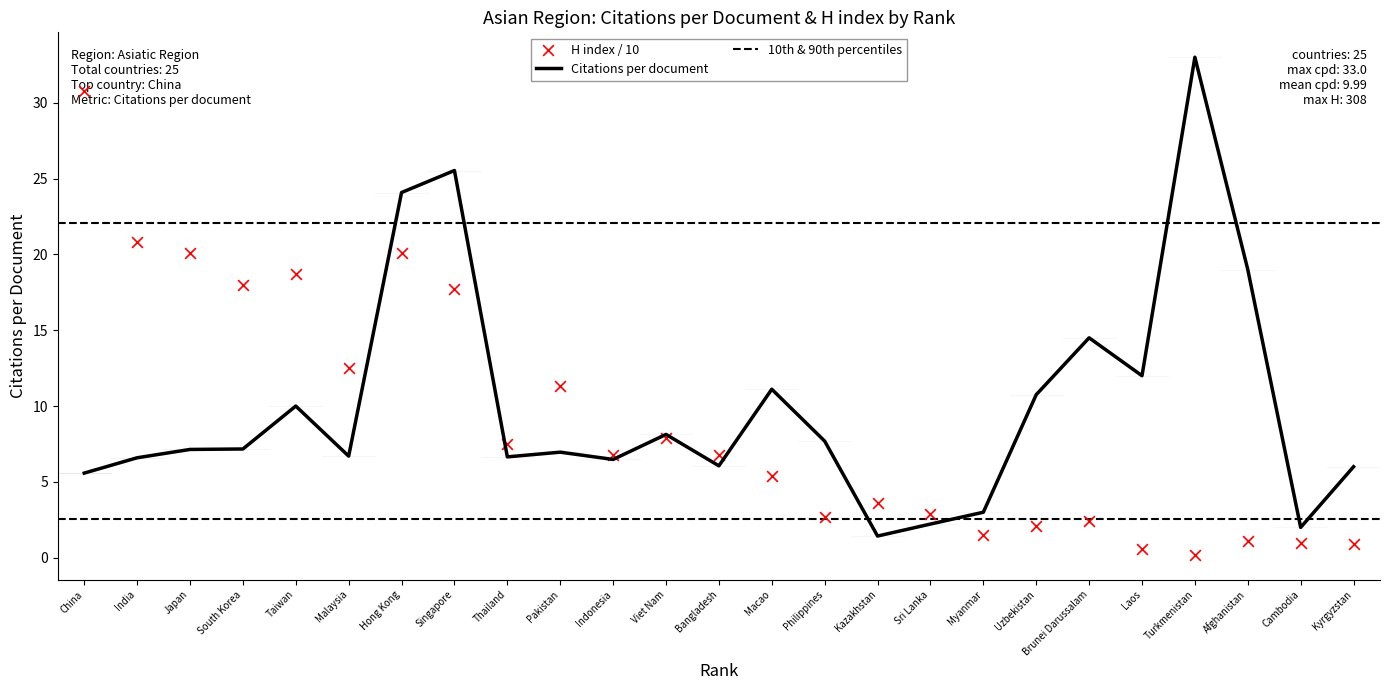

Which series reaches the maximum Y coordinate?

Citations per document